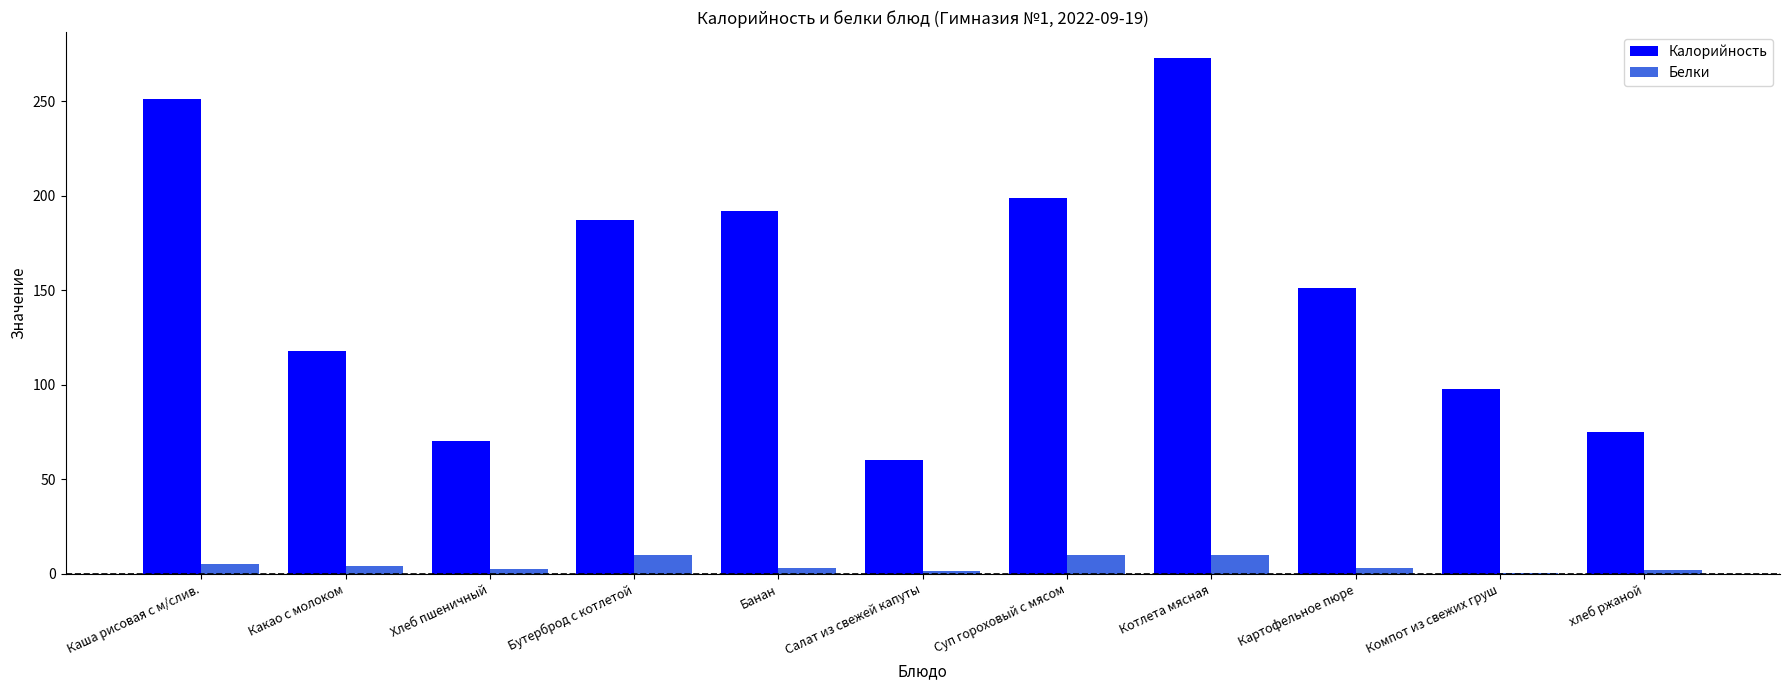

What is the difference between the Белки values at Каша рисовая с м/слив. and Банан?

2.1